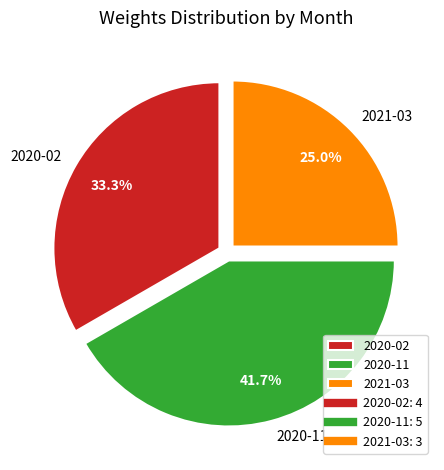

Between 2020-11 and 2020-02, which is larger?

2020-11